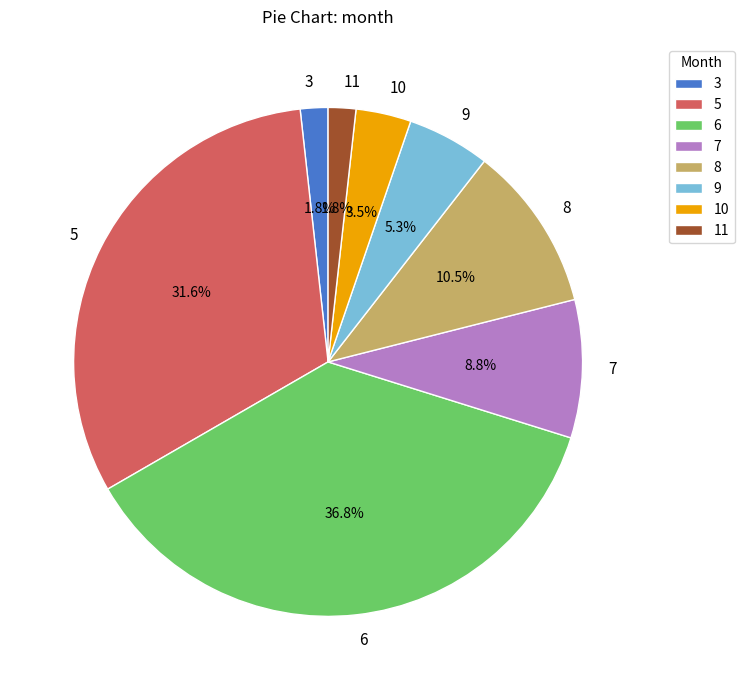

How much of the chart is everything except 11?

98.2%